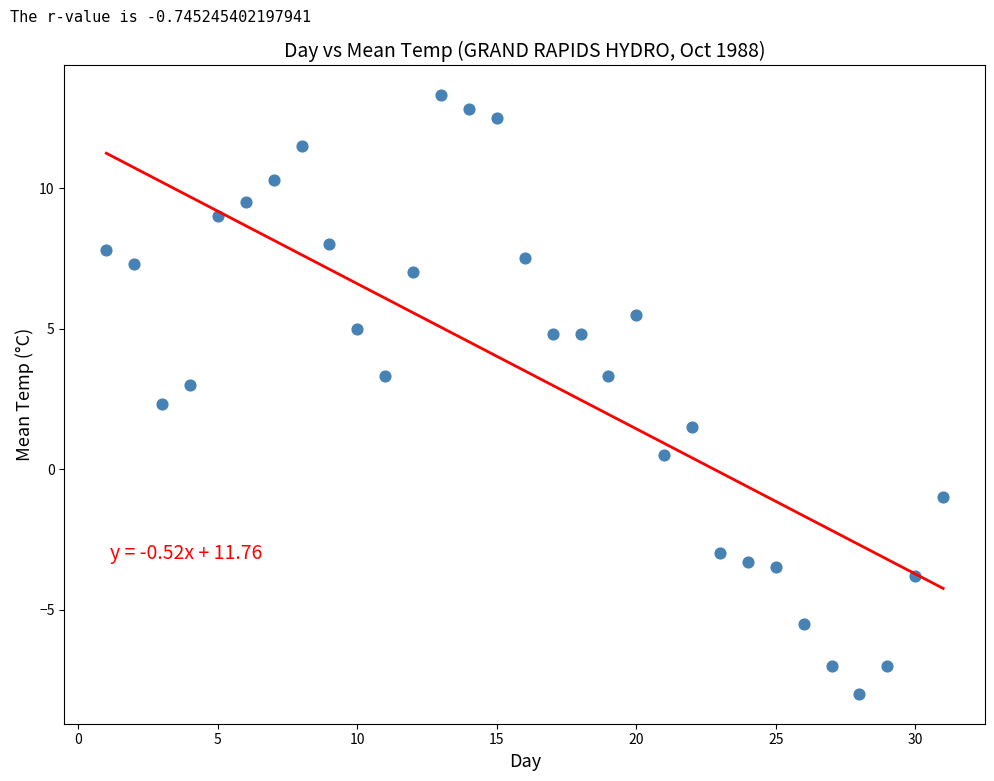

What is the range of X values (max minus min)?

30.0